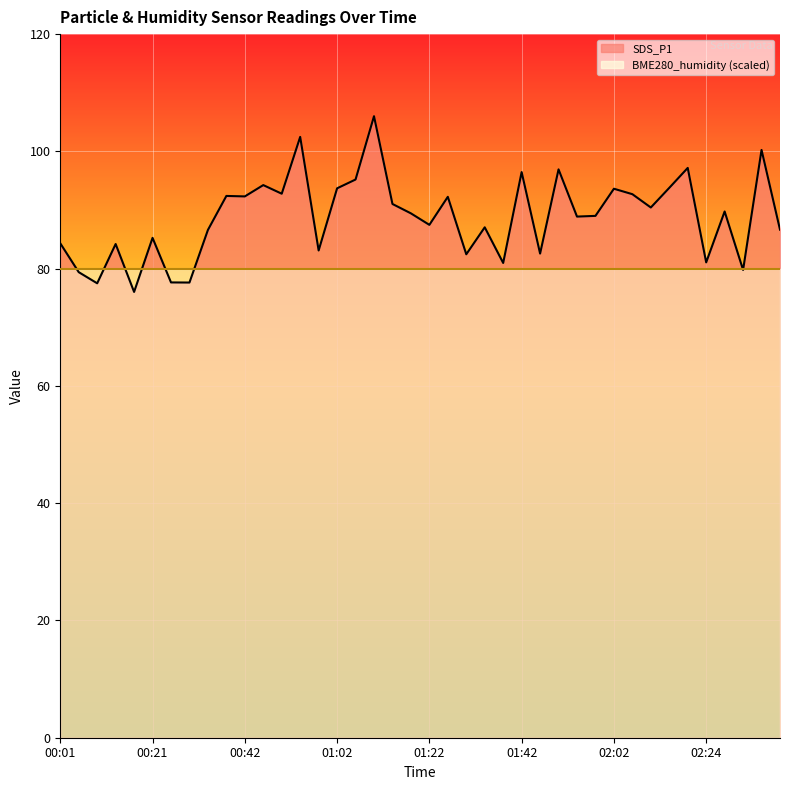

What is the average value?

88.8